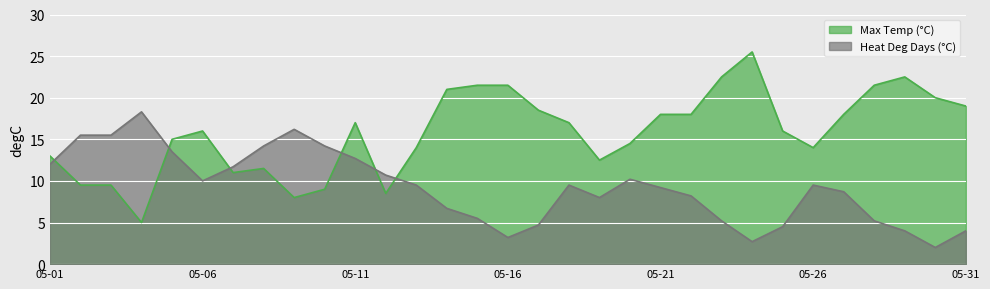

What is the minimum value shown in the chart?

2.0